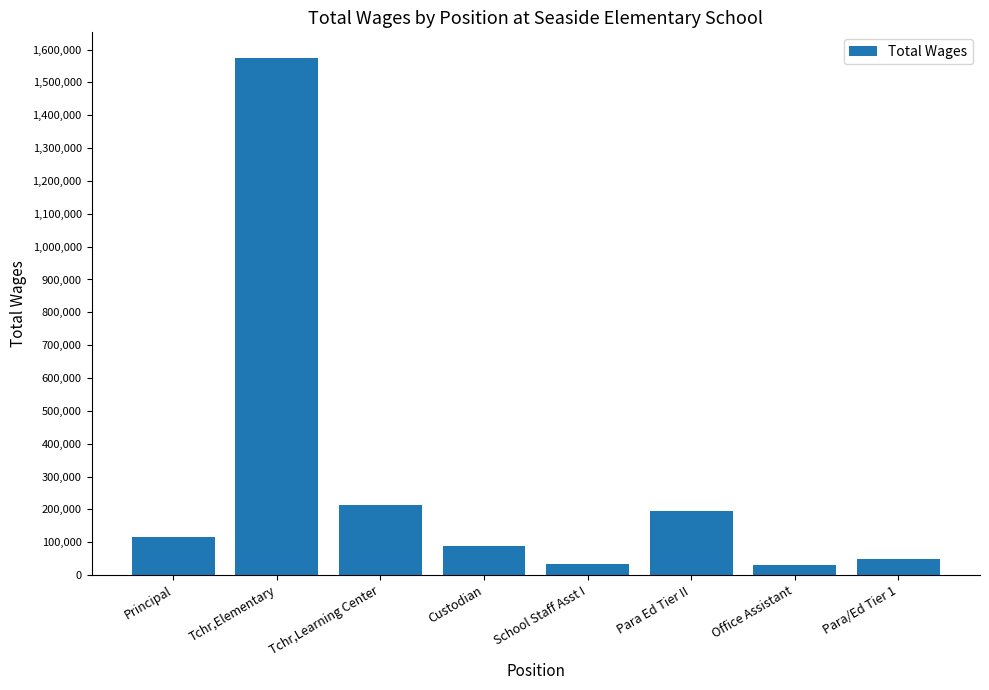

What position from the right is Office Assistant?

2